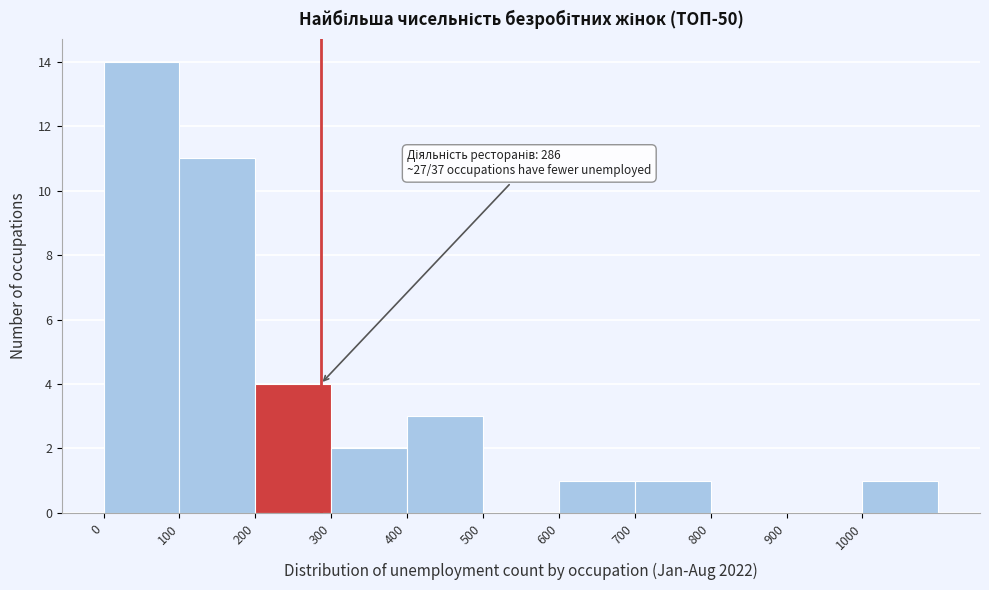

Over which range of the x-axis is the bar tallest?

0 to 100